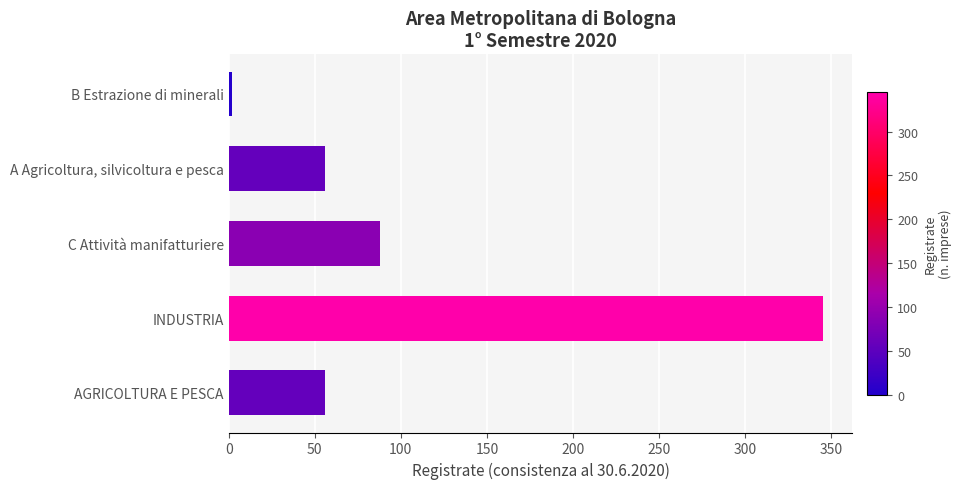

Reading bottom to top, transcribe all the data shown in this chart.

AGRICOLTURA E PESCA=56	INDUSTRIA=345	C Attività manifatturiere=88	A Agricoltura, silvicoltura e pesca=56	B Estrazione di minerali=2